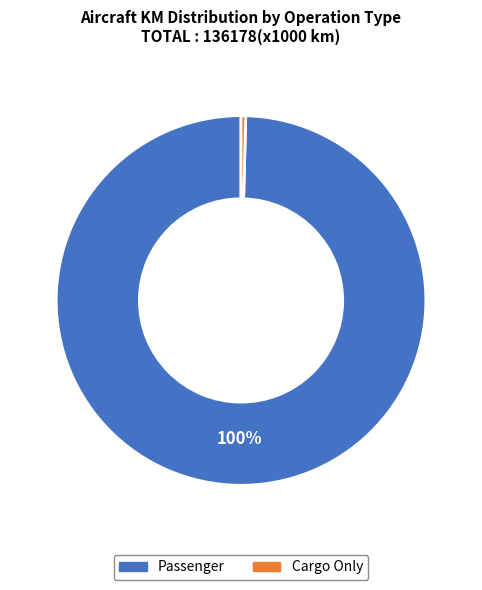

Is it true that Cargo Only is 0% of the pie?

True